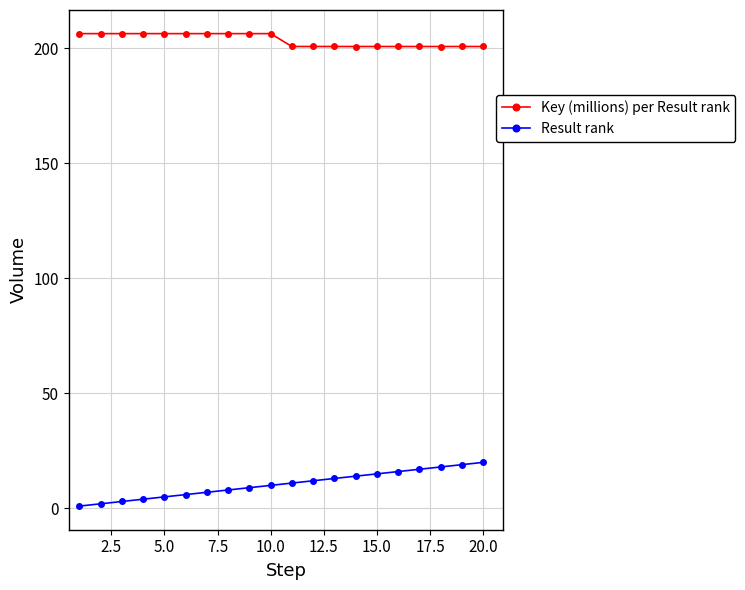

True or false: Result rank and Key (millions) per Result rank intersect in this chart.

False